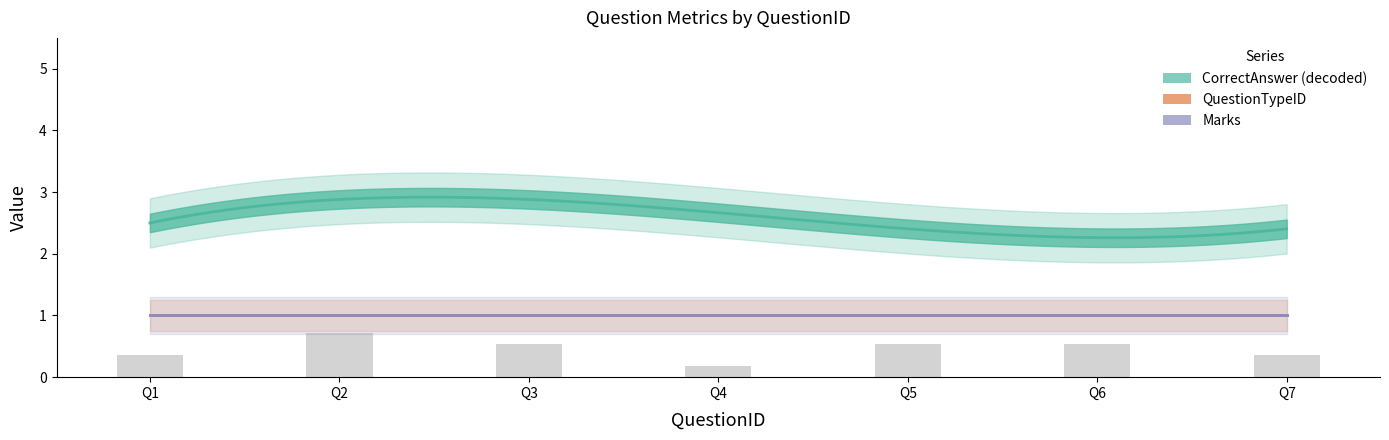

Which series has the largest total across all categories?

CorrectAnswer_decoded